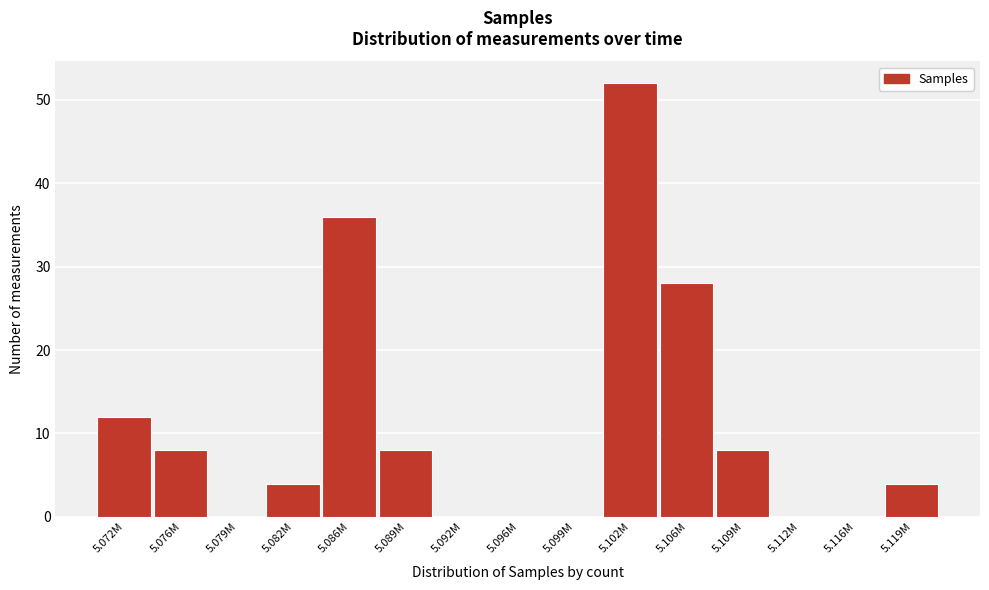

Reading left to right, transcribe all the data shown in this chart.

5.072M=12	5.076M=8	5.079M=0	5.082M=4	5.086M=36	5.089M=8	5.092M=0	5.096M=0	5.099M=0	5.102M=52	5.106M=28	5.109M=8	5.112M=0	5.116M=0	5.119M=4